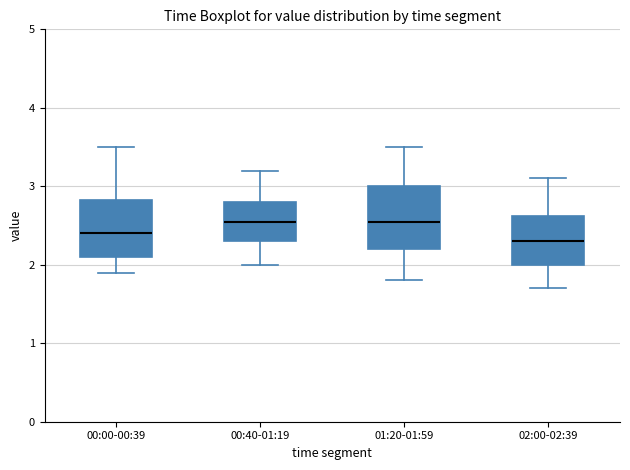

Reading left to right, transcribe this box plot: for each box, give where its median line is, the range the box spans, and where its two whiskers end, as read against the y-axis. The values are not printed on the chart, so give them approximately, as read against the axis.

00:00-00:39: median 2.4, box 2.1 to 2.8, whiskers 1.9 to 3.5
00:40-01:19: median 2.6, box 2.3 to 2.8, whiskers 2.0 to 3.2
01:20-01:59: median 2.6, box 2.2 to 3.0, whiskers 1.8 to 3.5
02:00-02:39: median 2.3, box 2.0 to 2.6, whiskers 1.7 to 3.1